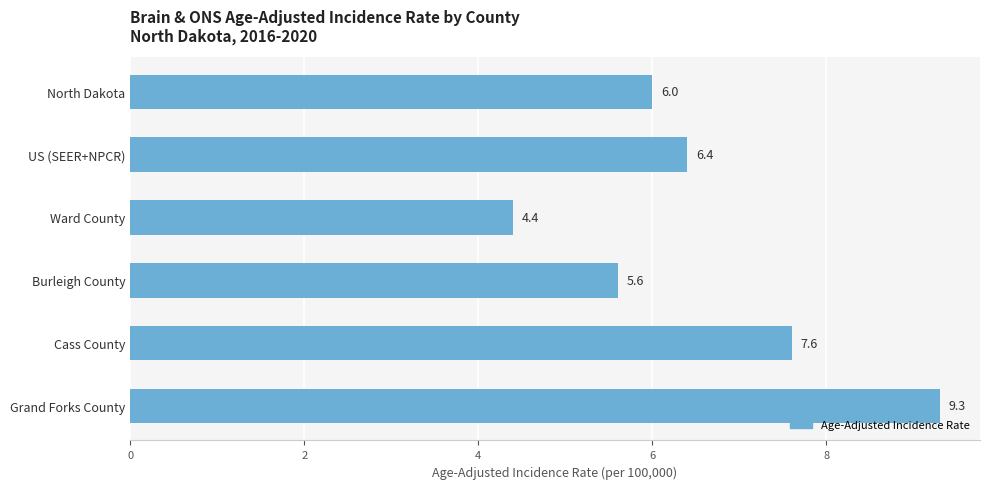

List the labels in order of value, smallest first.

Ward County, Burleigh County, North Dakota, US (SEER+NPCR), Cass County, Grand Forks County